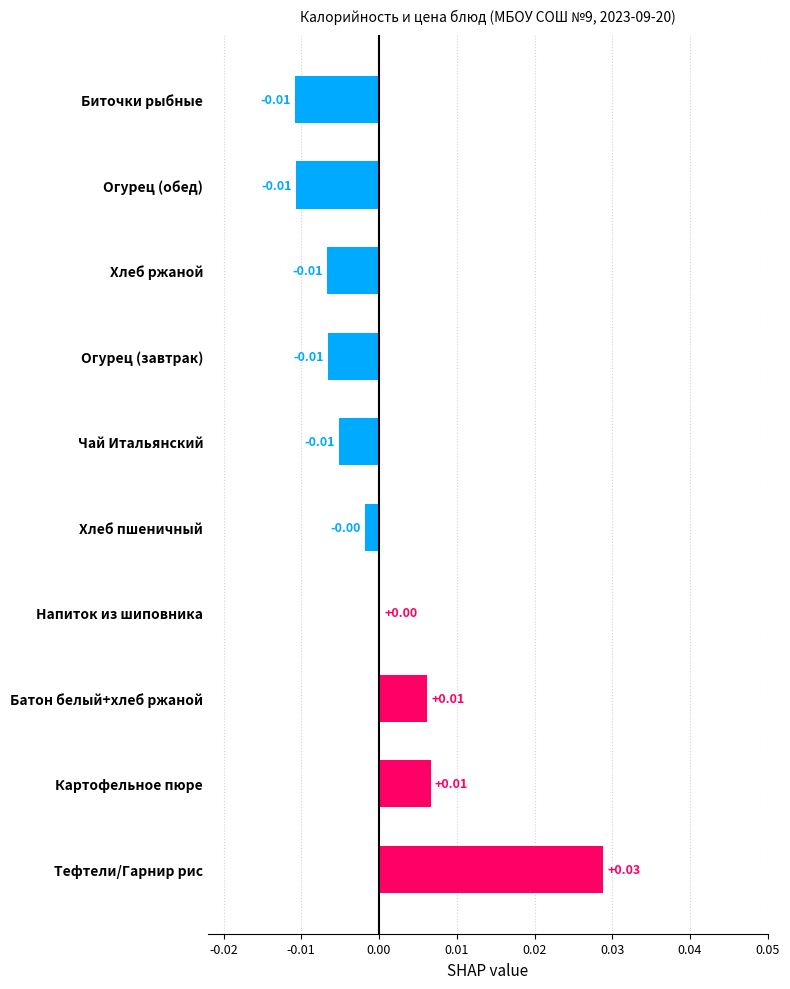

Which has a higher value, Тефтели/Гарнир рис or Хлеб пшеничный?

Тефтели/Гарнир рис